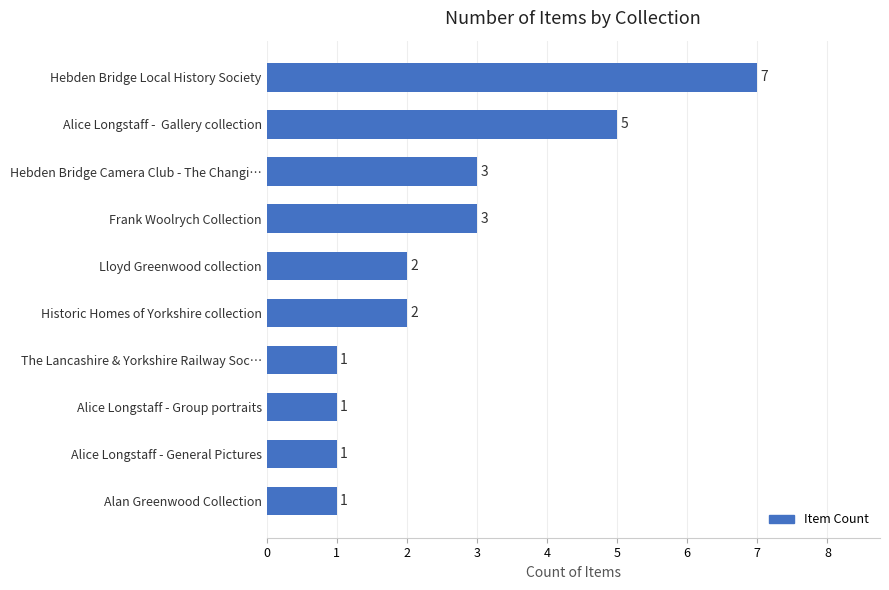

What is the ratio of the value at Alice Longstaff -  Gallery collection to the value at Alice Longstaff - General Pictures?

5.0